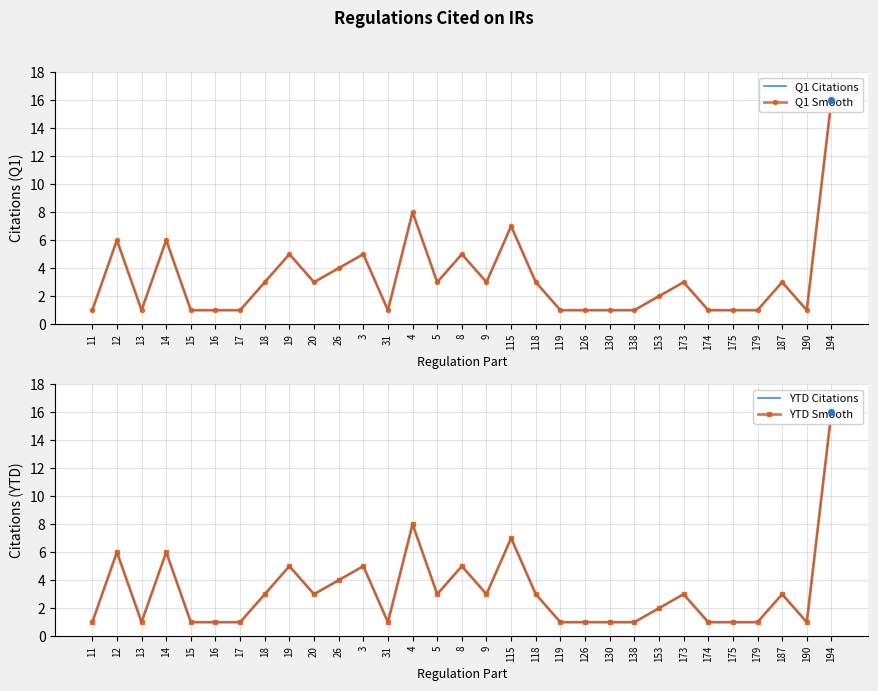

Which has a higher value, 130 or 174?

130